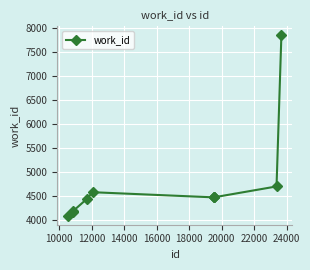

Reading right to left, list all the values displayed in this chart.

7846	4702	4475	4475	4475	4582	4437	4195	4178	4093